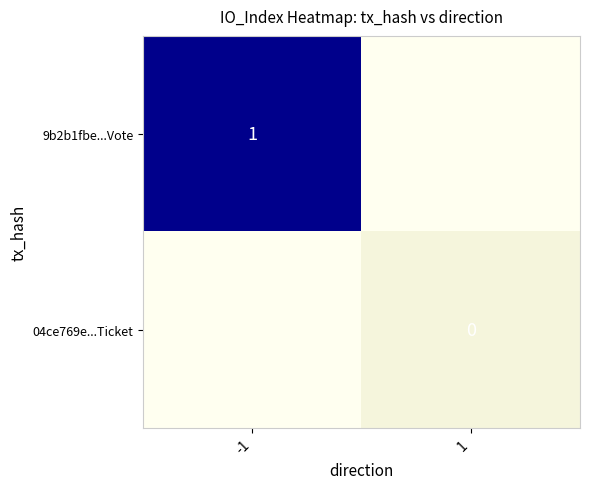

The 9b2b1fbe...Vote series shows 1 at -1. True or false?

True